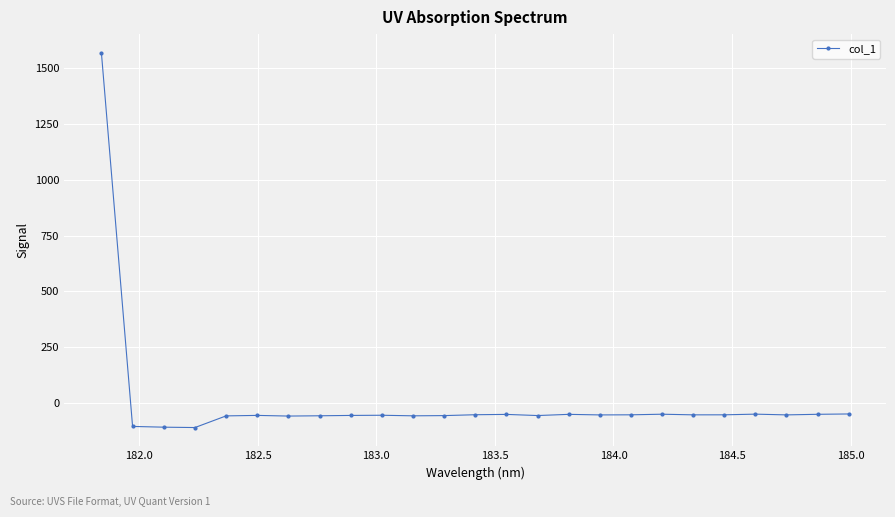

What is the smallest value displayed?

-110.5